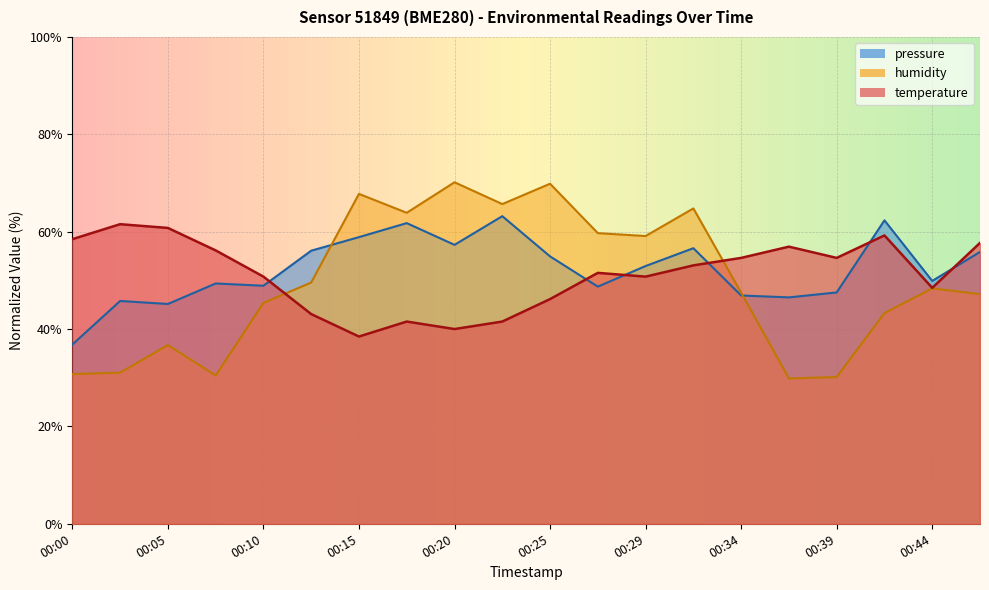

What is the minimum value shown in the chart?

29.9